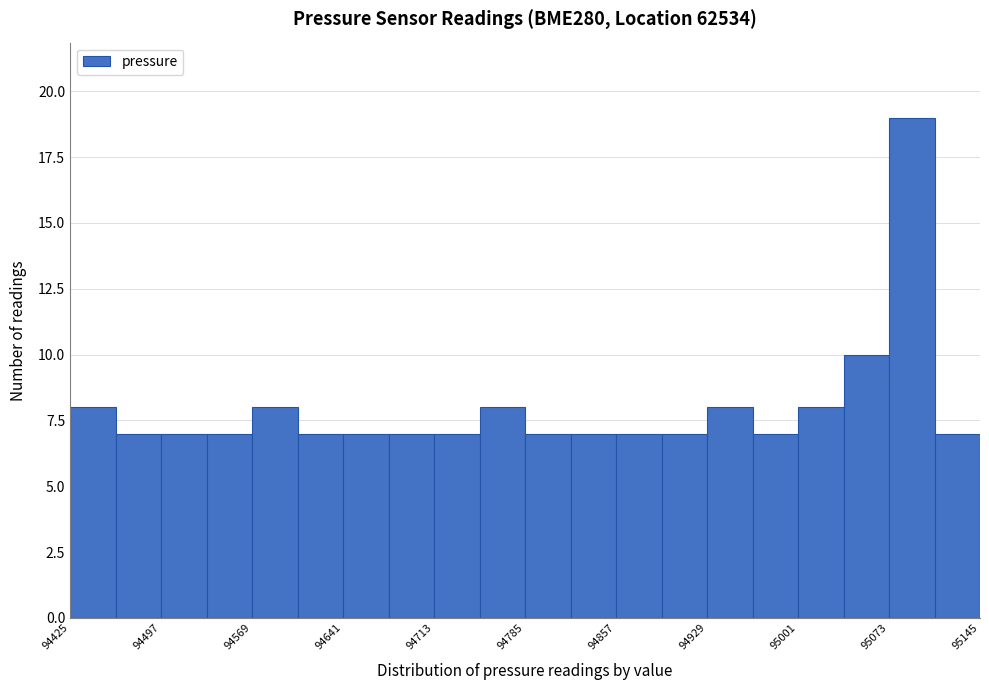

Around what value on the x-axis is the tallest bar? Give the approximate position of its centre, as read against the axis.

95090